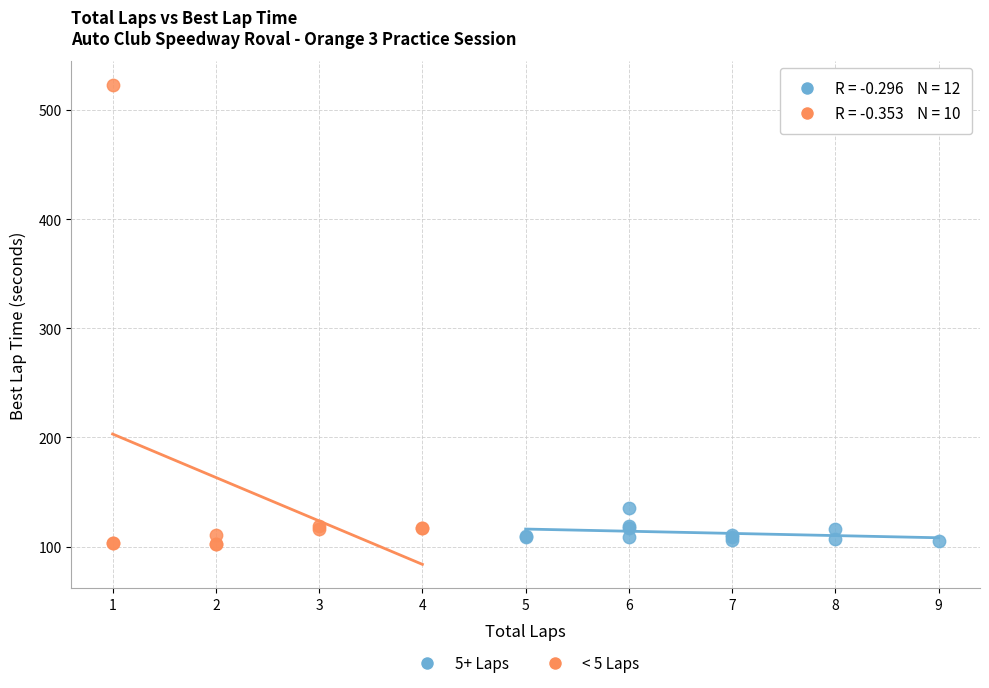

Which series reaches the maximum Y coordinate?

< 5 Laps